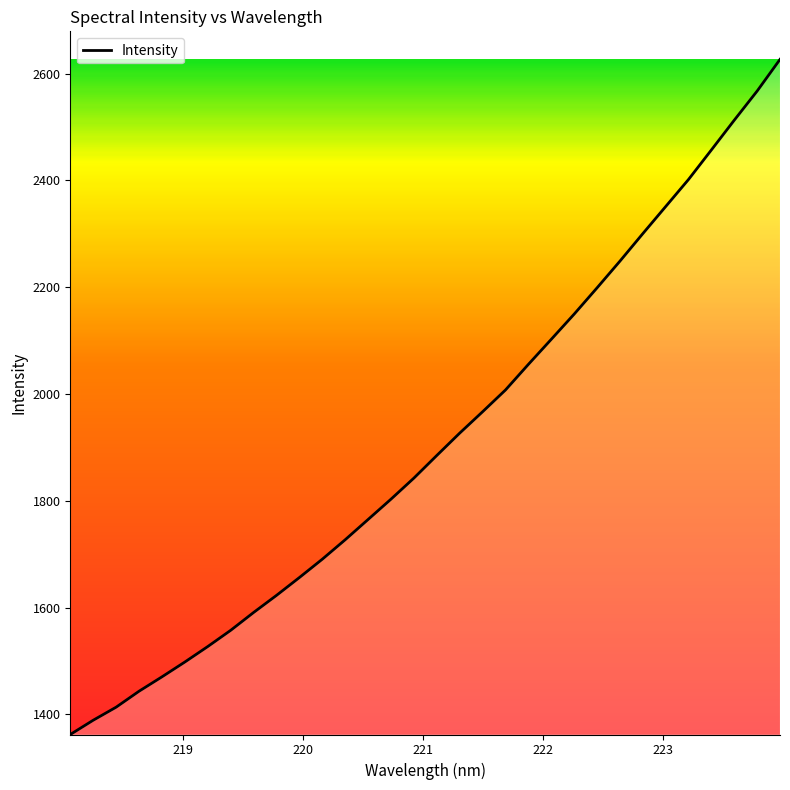

What is the greatest value displayed?

2626.8